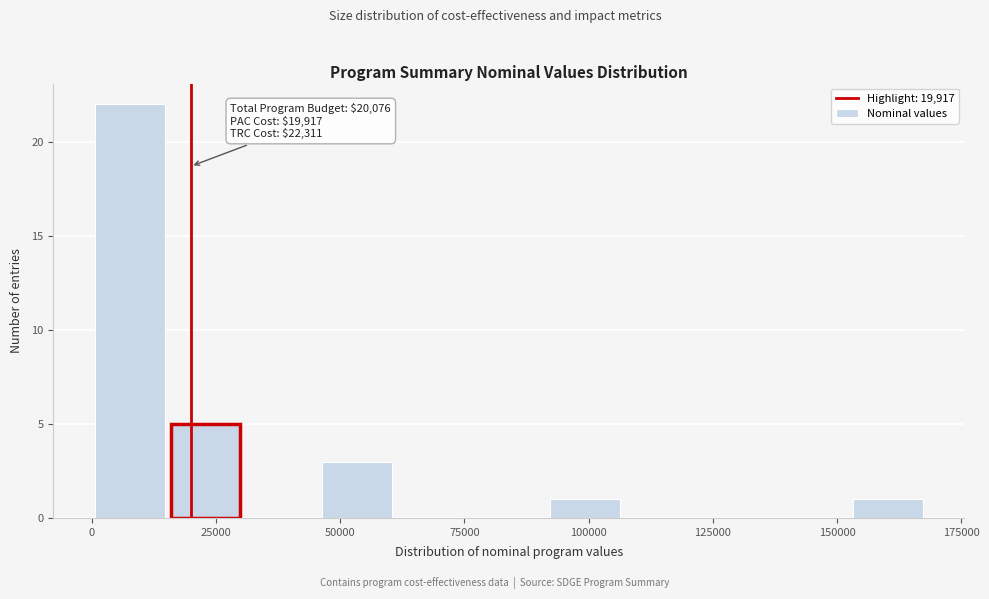

Around what value on the x-axis is the tallest bar? Give the approximate position of its centre, as read against the axis.

10000